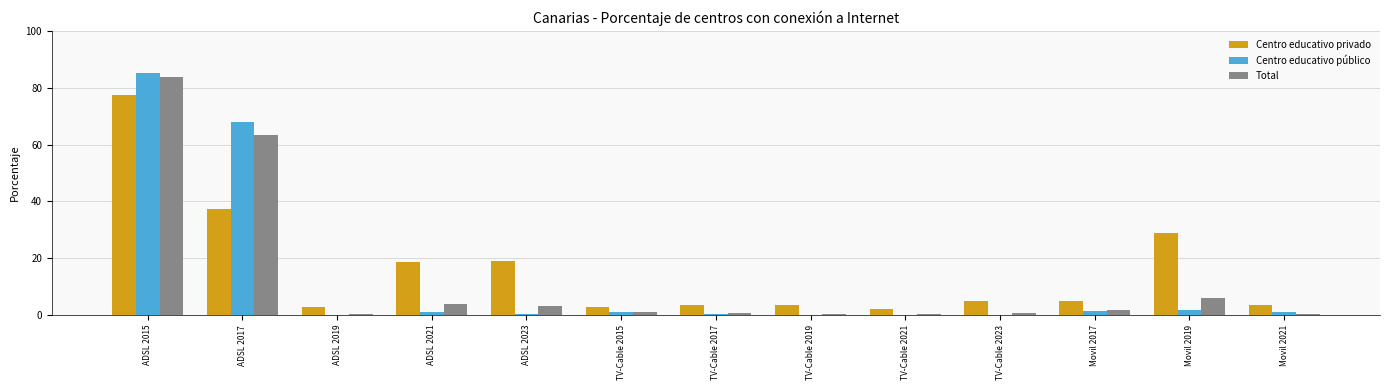

Are the bars horizontal?

No